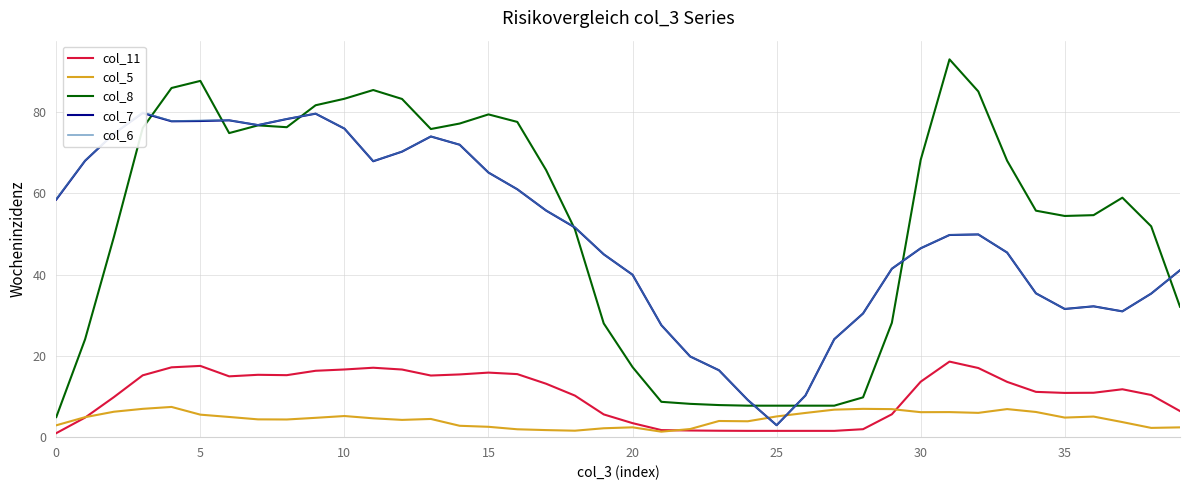

True or false: col_6 and col_11 intersect in this chart.

False